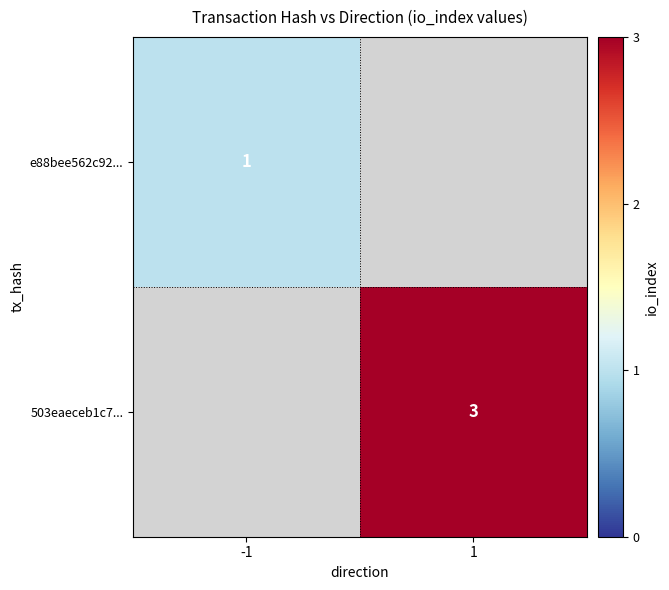

What is the minimum value shown in the chart?

1.0